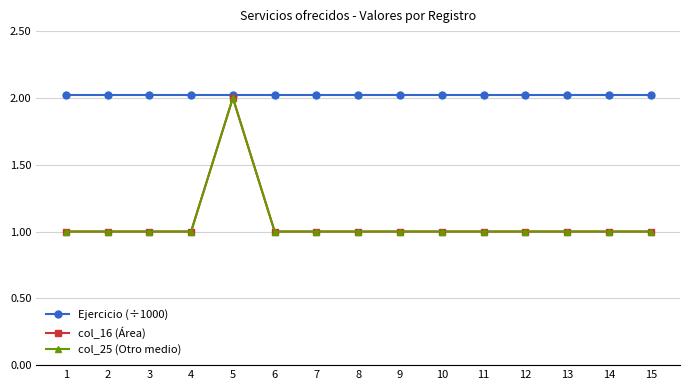

How many col_25 (Otro medio) values are between 1 and 2?

15